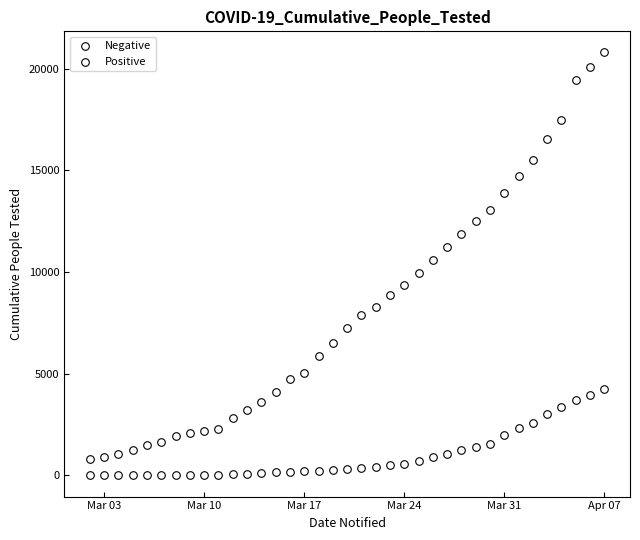

How many data points are displayed?

74